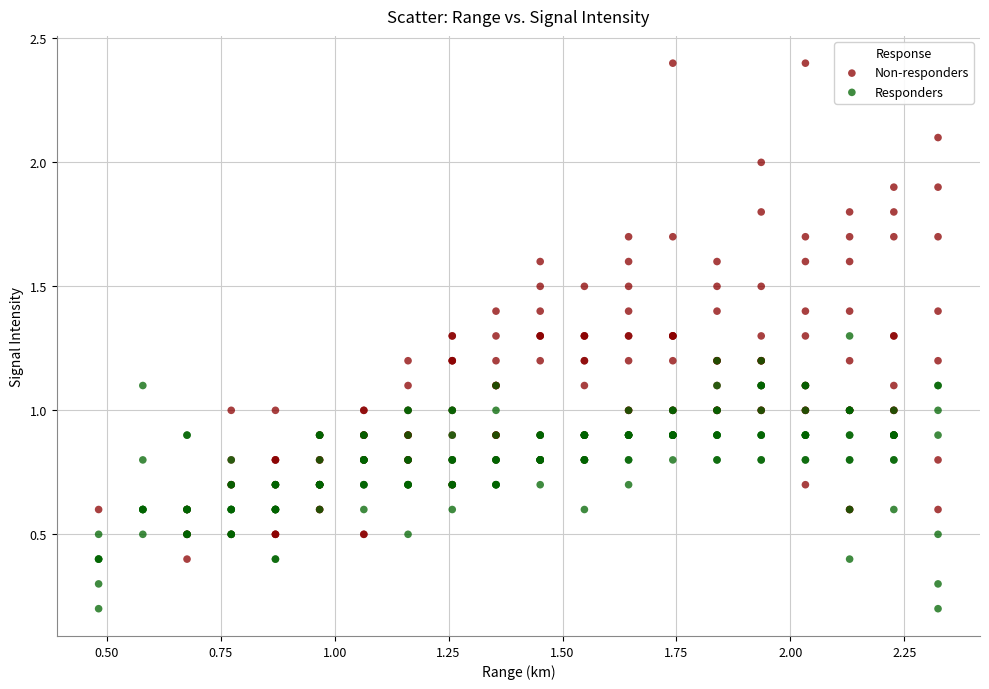

Which series contains the lowest Y value?

Responders